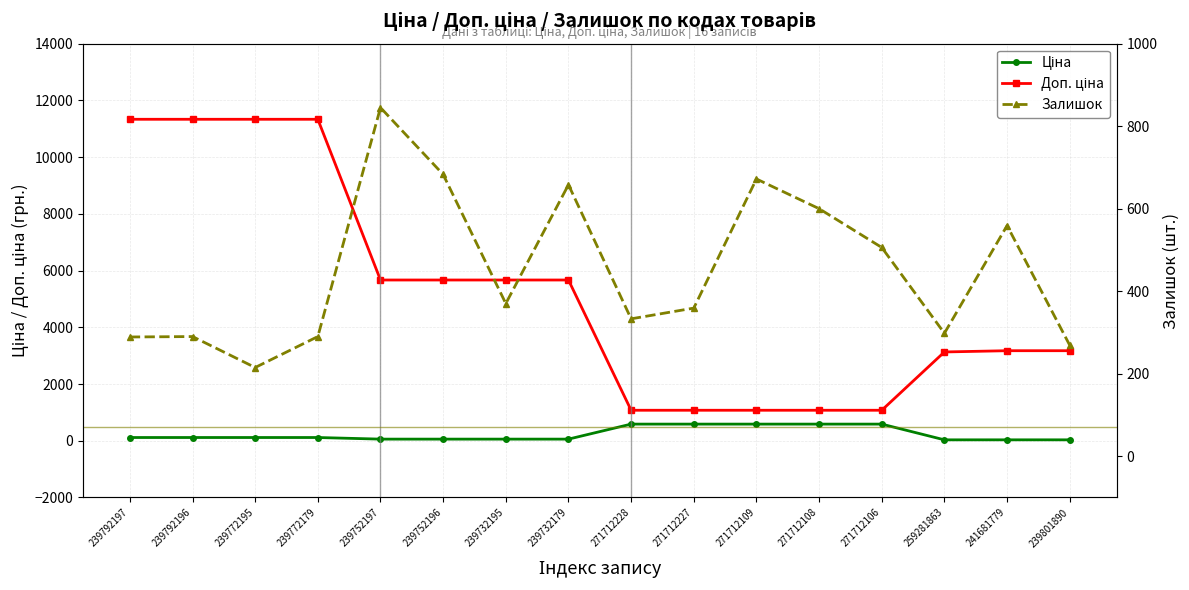

True or false: Залишок has a value of 600.0 at 271712108.

True